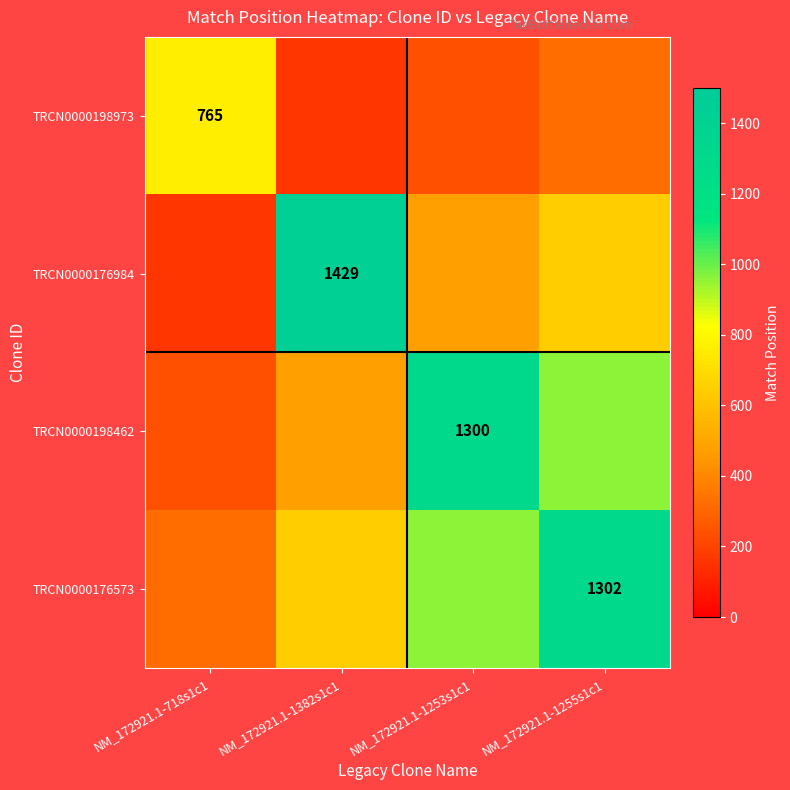

Is it true that TRCN0000176984 equals 1994 at NM_172921.1-1382s1c1?

False